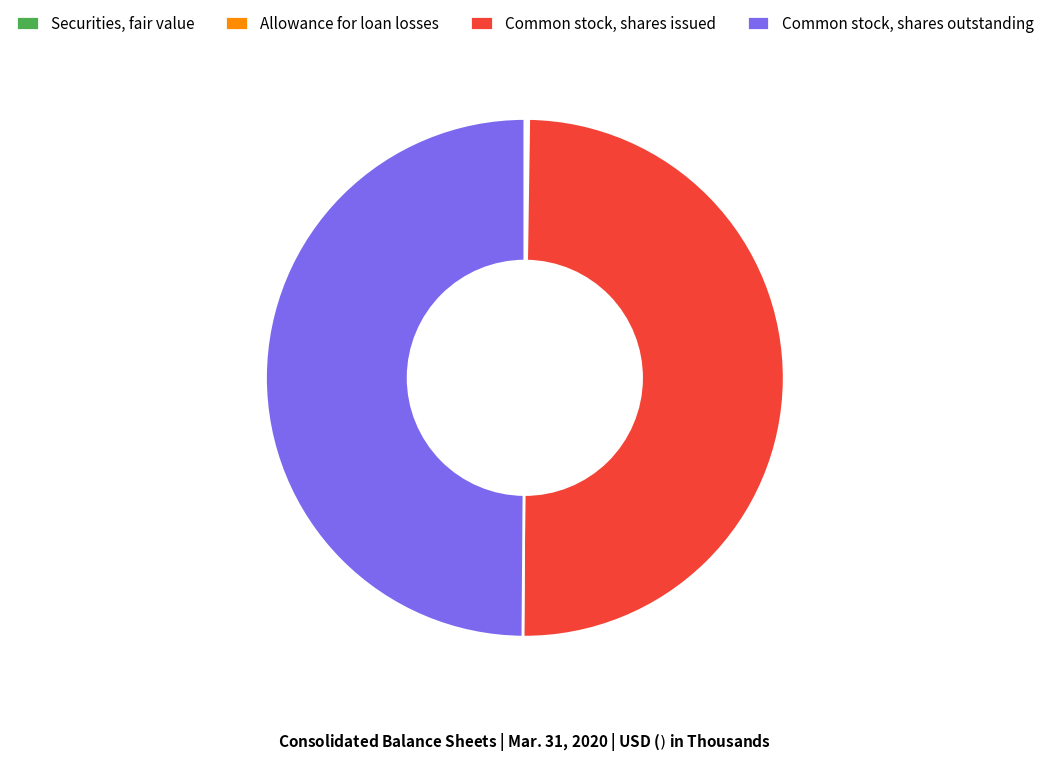

Do Common stock, shares outstanding and Common stock, shares issued together represent more than half of the pie?

Yes